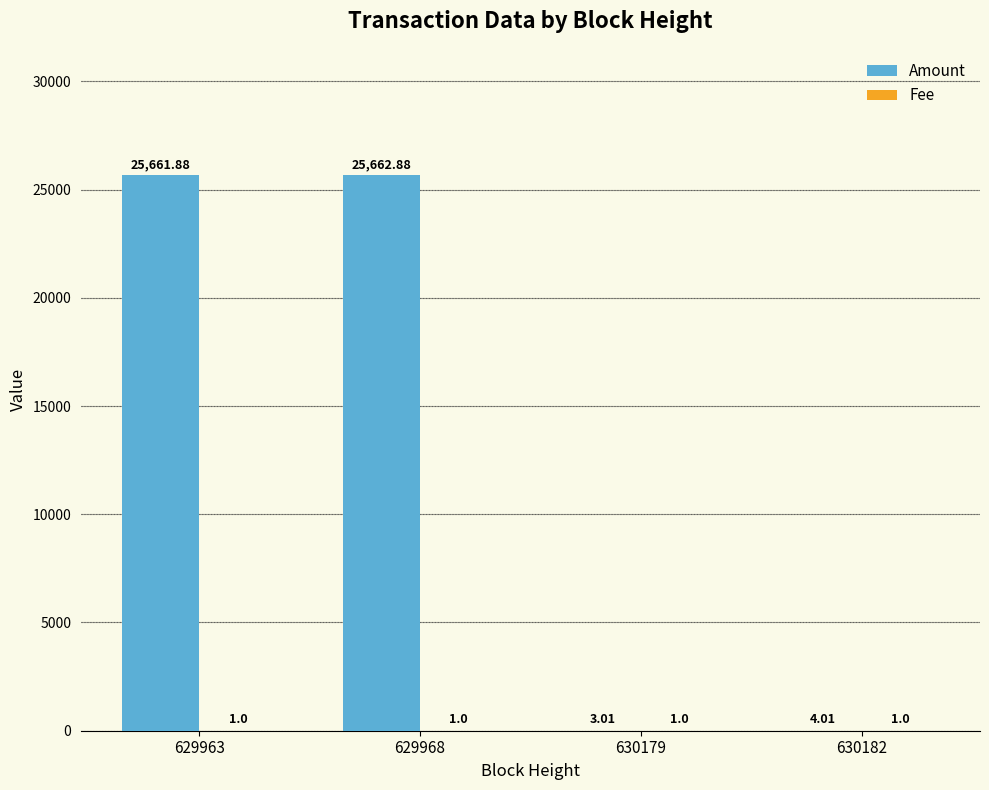

Count the number of categories in the chart.

4